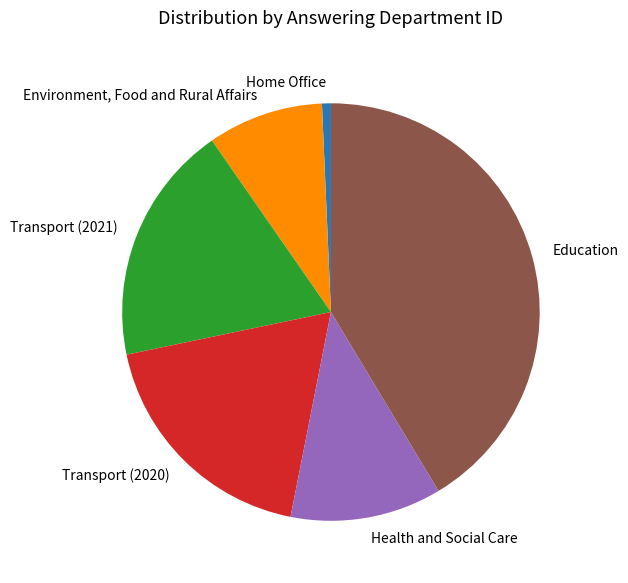

Does Education represent more than half of the total?

No